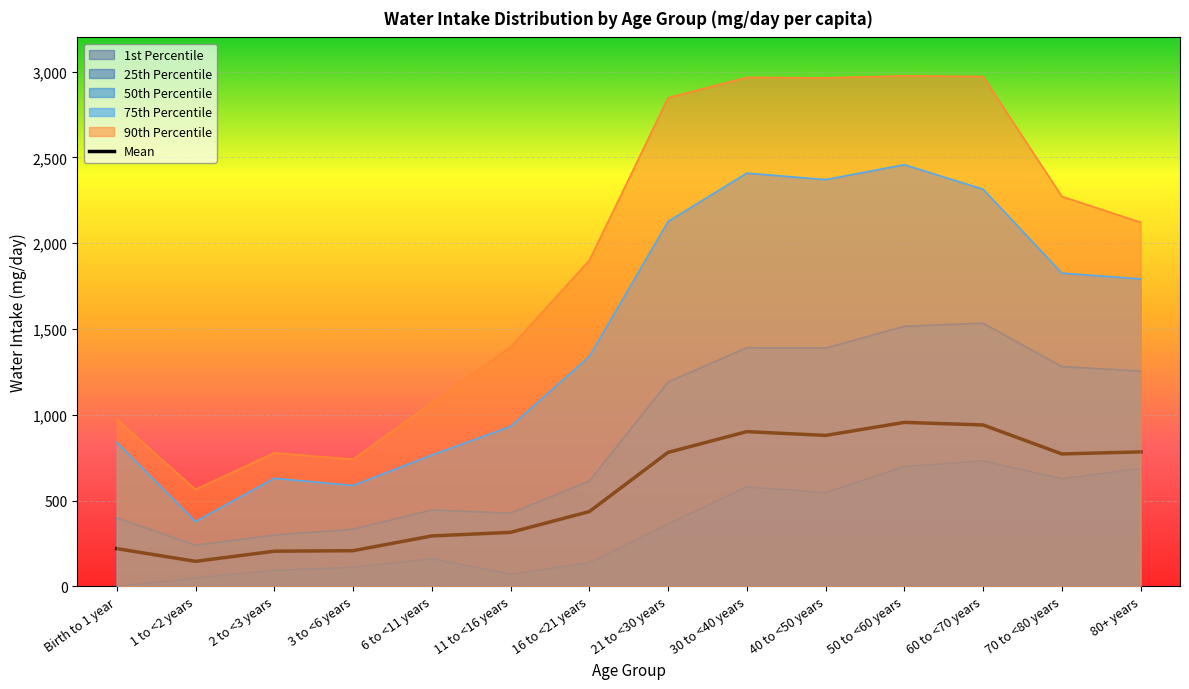

True or false: 50th Percentile and 90th Percentile cross at least once.

False